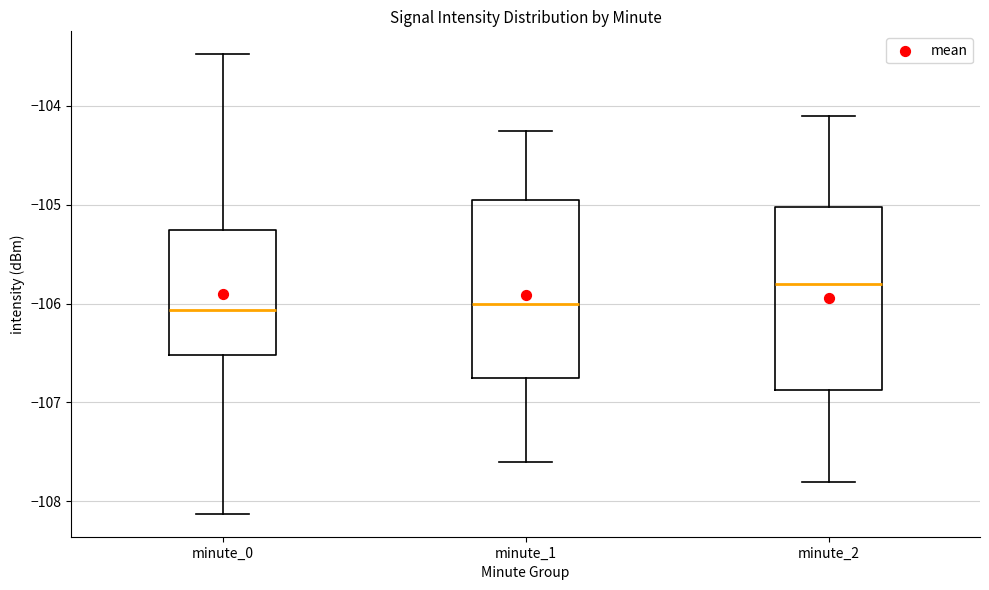

Reading left to right, transcribe this box plot: for each box, give where its median line is, the range the box spans, and where its two whiskers end, as read against the y-axis. The values are not printed on the chart, so give them approximately, as read against the axis.

minute_0: median -106.1, box -106.5 to -105.3, whiskers -108.1 to -103.5
minute_1: median -106.0, box -106.7 to -104.9, whiskers -107.6 to -104.3
minute_2: median -105.8, box -106.9 to -105.0, whiskers -107.8 to -104.1